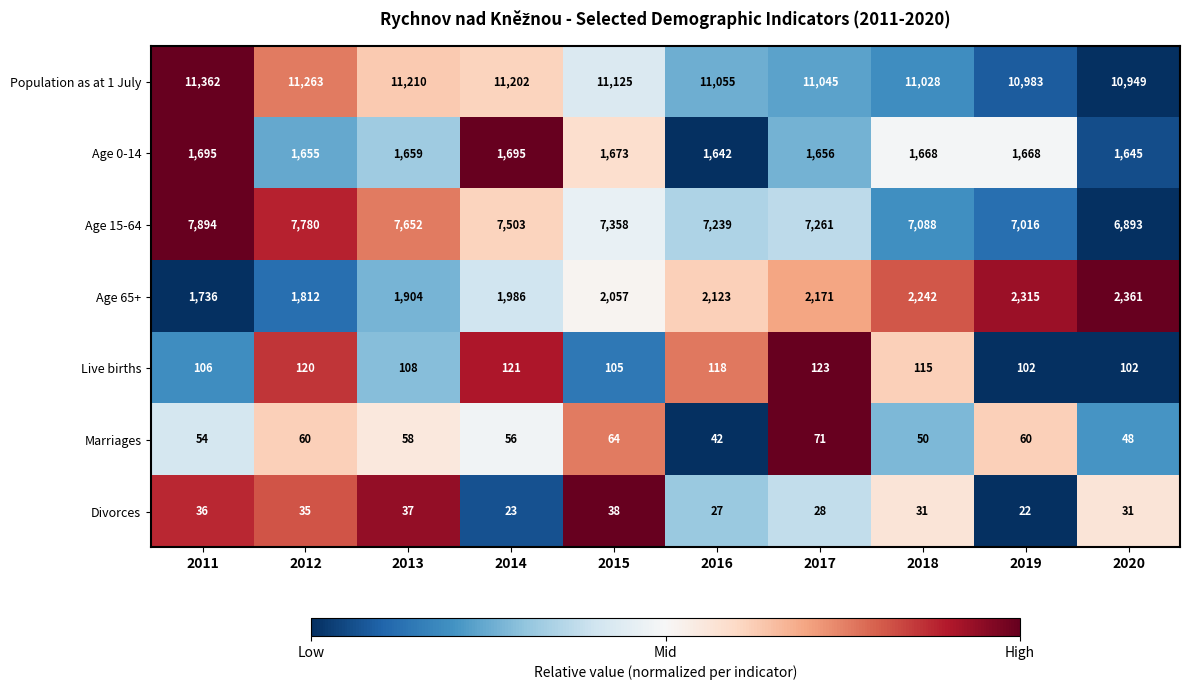

At which category is the sum across all series the highest?

2011